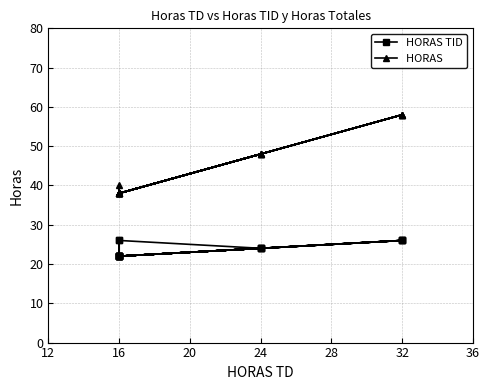

Rank the series at 16 from highest to lowest value.

HORAS , HORAS TID